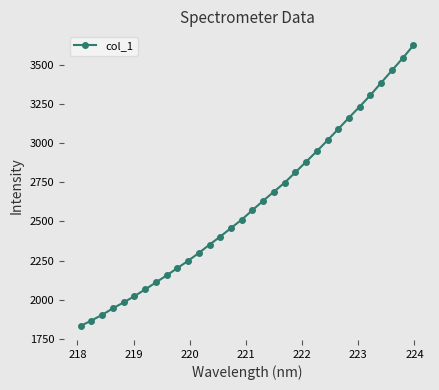

True or false: there are more than 2 points higher than both neighbors.

False